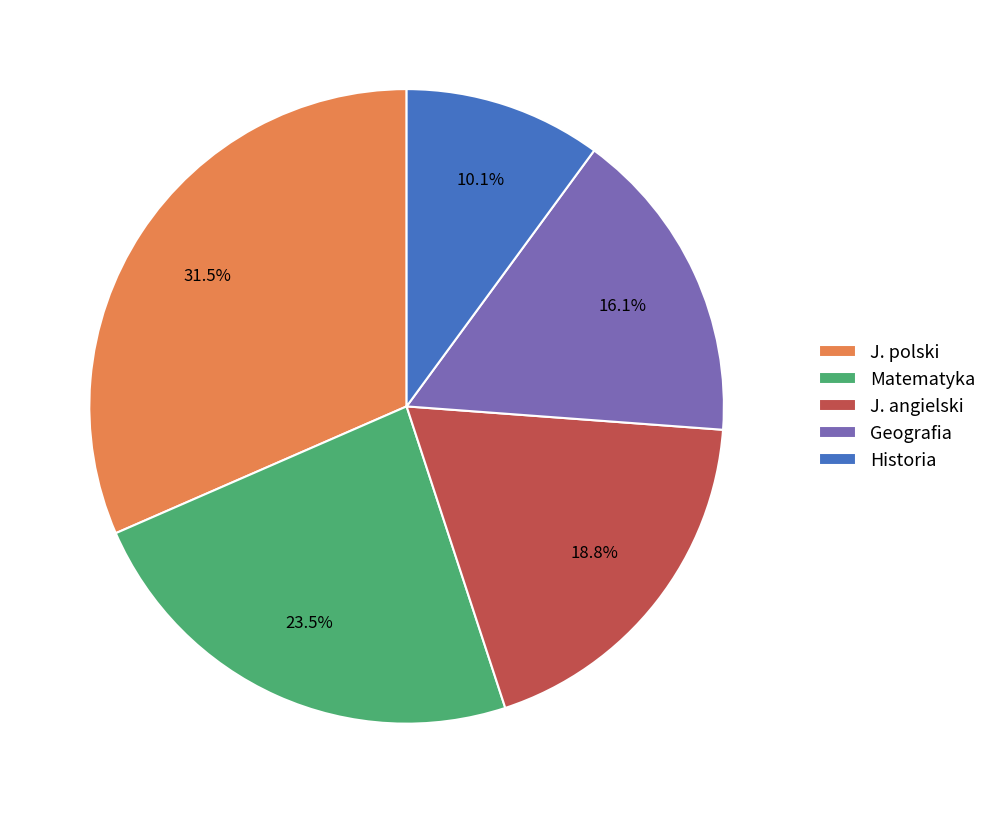

To the nearest percent, what percentage of the pie is Historia?

10%